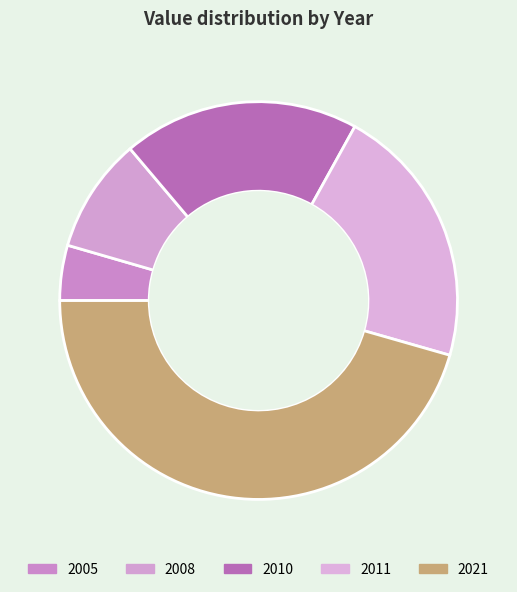

Does 2010 represent more than half of the total?

No